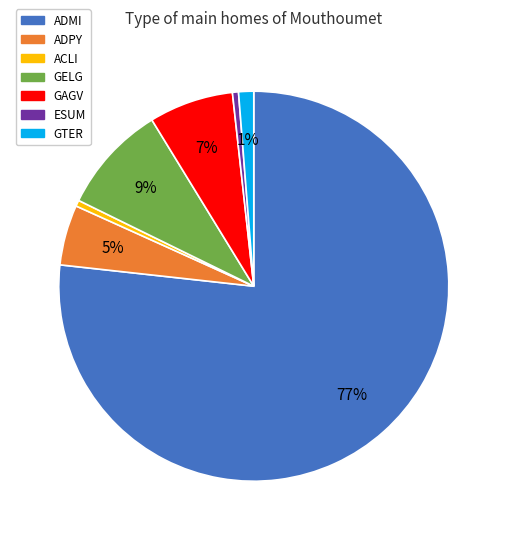

Is there a majority slice in this chart?

Yes